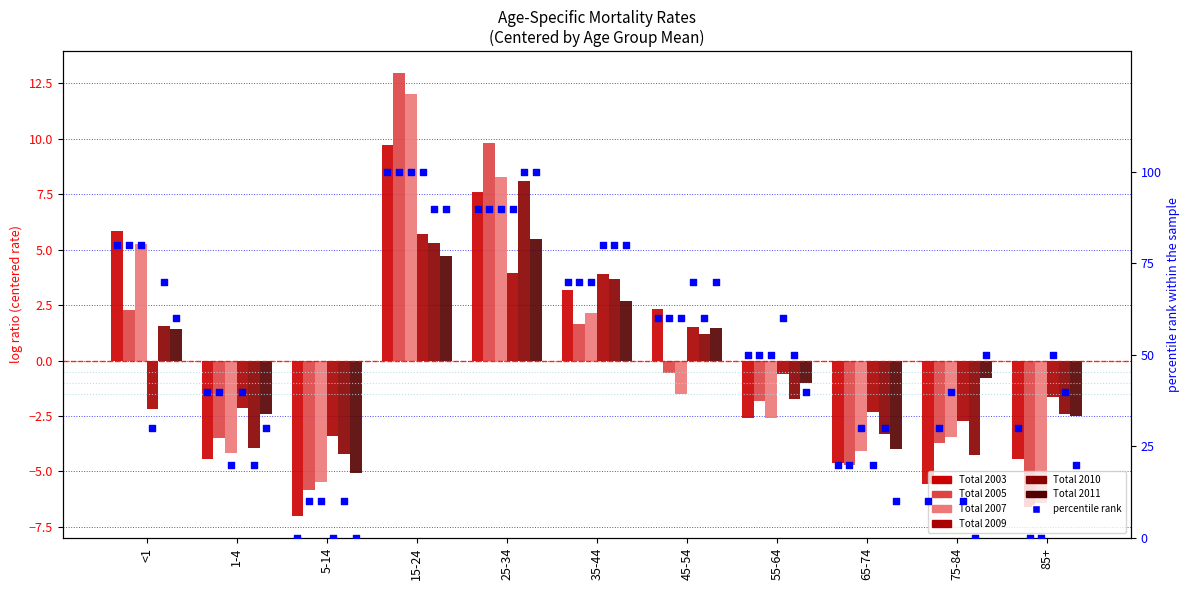

Which series has the largest total across all categories?

Total_2003